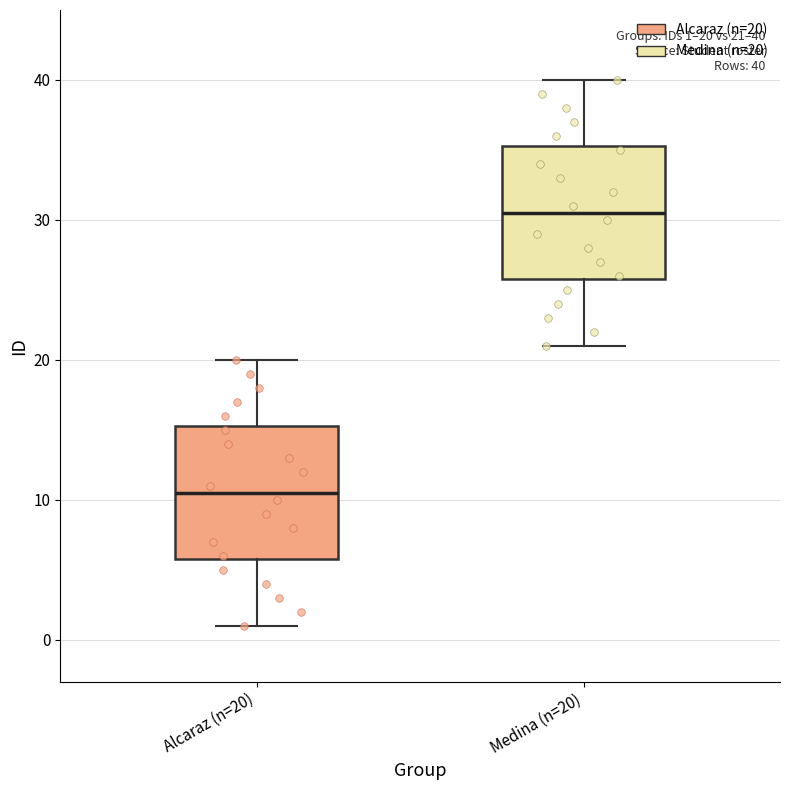

Which box's median line is the lowest?

Alcaraz (n=20)